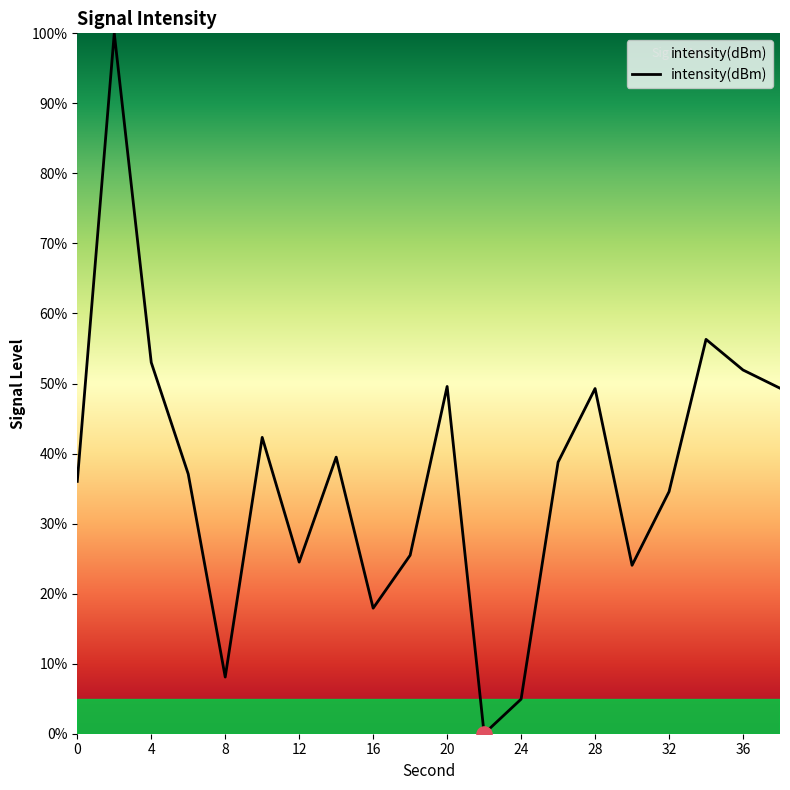

What is the difference between the maximum and minimum values?

100.0